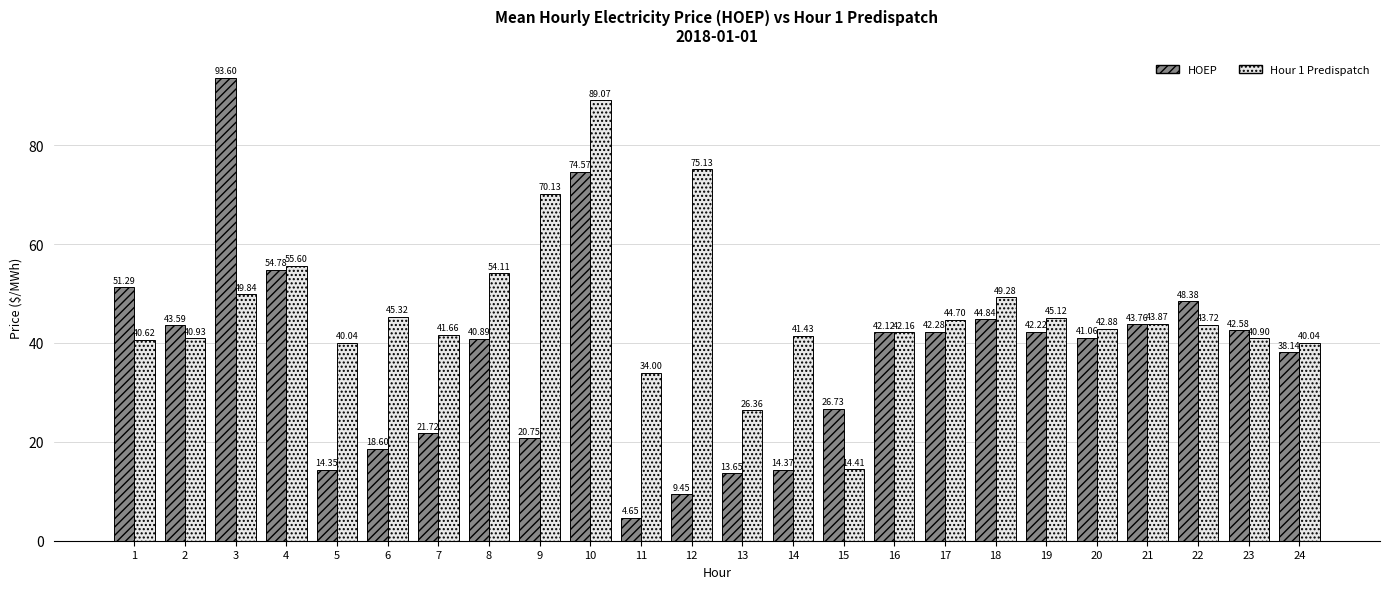

What is the sum of the HOEP values at 19 and 18?

87.1